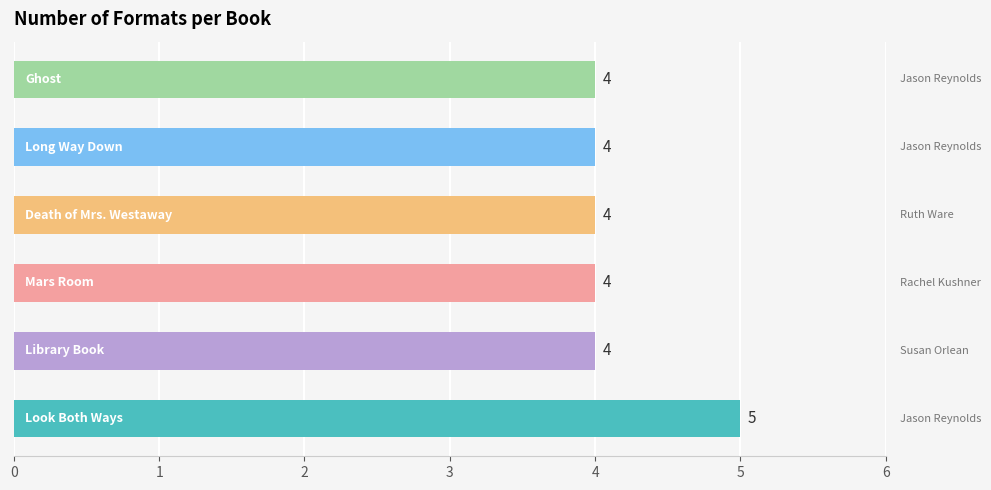

Does the chart contain stacked bars?

No